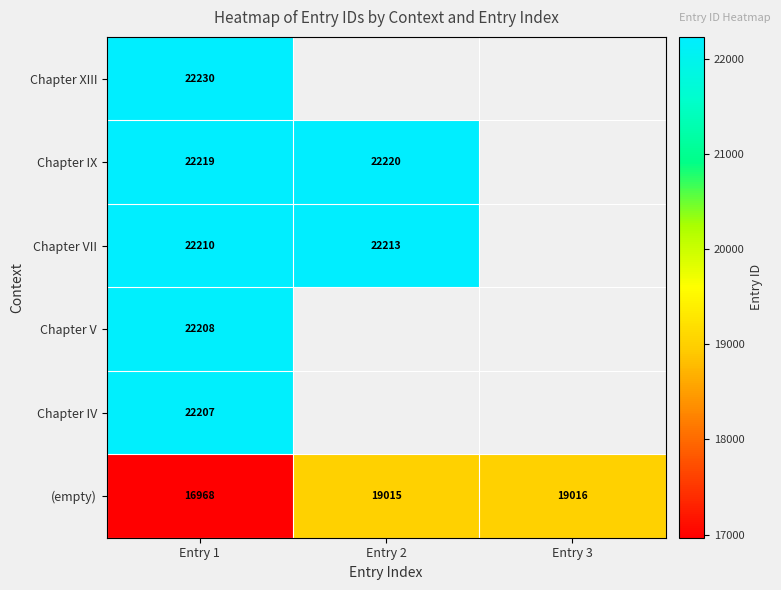

What is the difference between the maximum and minimum values in the (empty) series?

2048